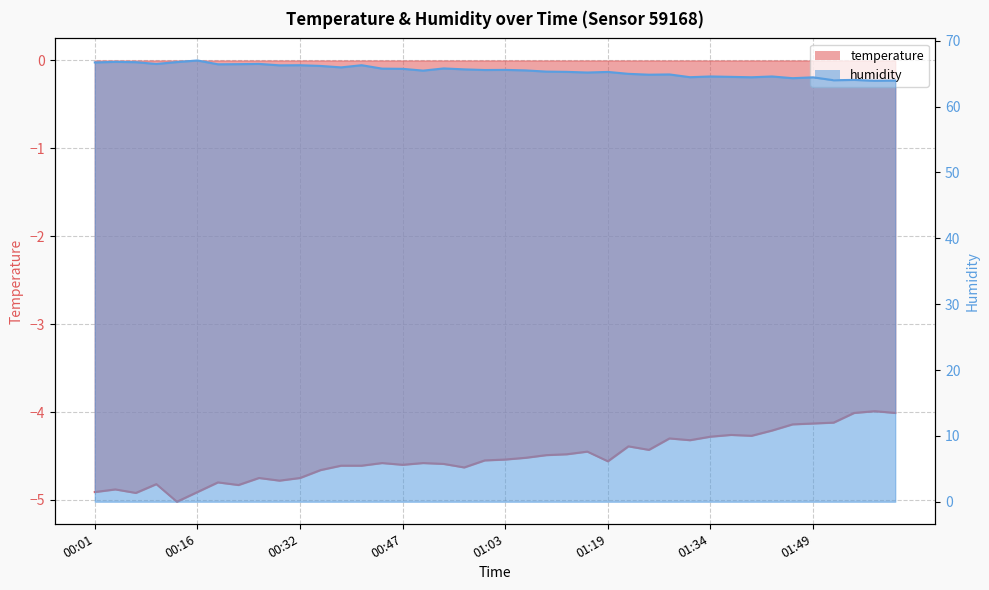

Reading right to left, list all the values displayed in this chart.

temperature: -4.0	-4.0	-4.0	-4.1	-4.1	-4.1	-4.2	-4.3	-4.3	-4.3	-4.3	-4.3	-4.4	-4.4	-4.6	-4.5	-4.5	-4.5	-4.5	-4.5	-4.5	-4.6	-4.6	-4.6	-4.6	-4.6	-4.6	-4.6	-4.7	-4.8	-4.8	-4.8	-4.8	-4.8	-4.9	-5.0	-4.8	-4.9	-4.9	-4.9
humidity: 64.0	63.9	64.1	64.0	64.5	64.3	64.6	64.5	64.5	64.6	64.5	64.9	64.8	65.0	65.3	65.2	65.3	65.3	65.5	65.6	65.6	65.7	65.8	65.5	65.7	65.8	66.3	66.0	66.2	66.3	66.3	66.5	66.5	66.4	67.0	66.8	66.5	66.8	66.8	66.7